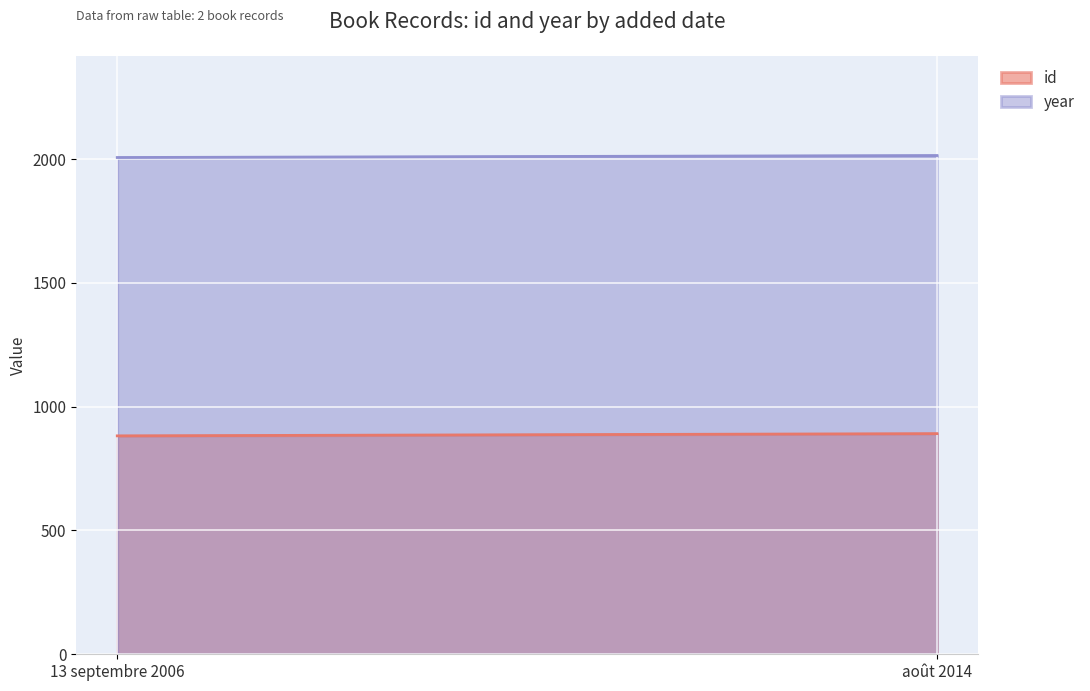

Is it true that id equals 882 at 13 septembre 2006?

True